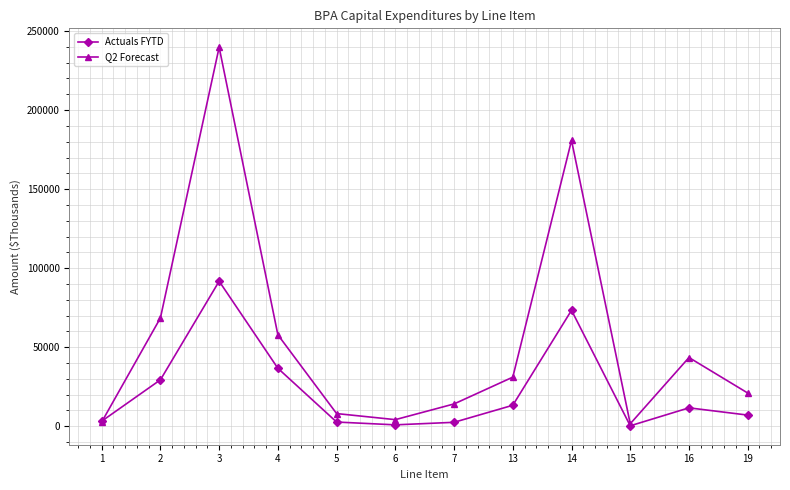

Which label corresponds to the largest value in the chart?

3